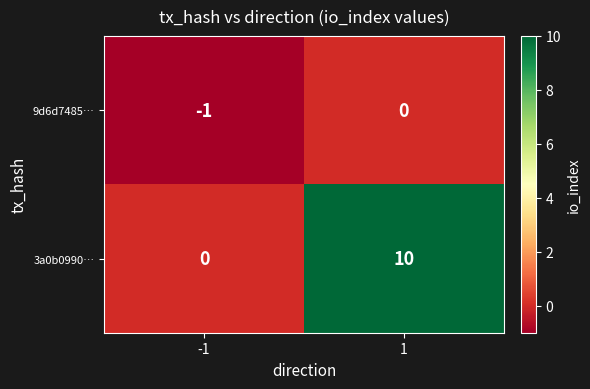

How many data points does each series have?

2